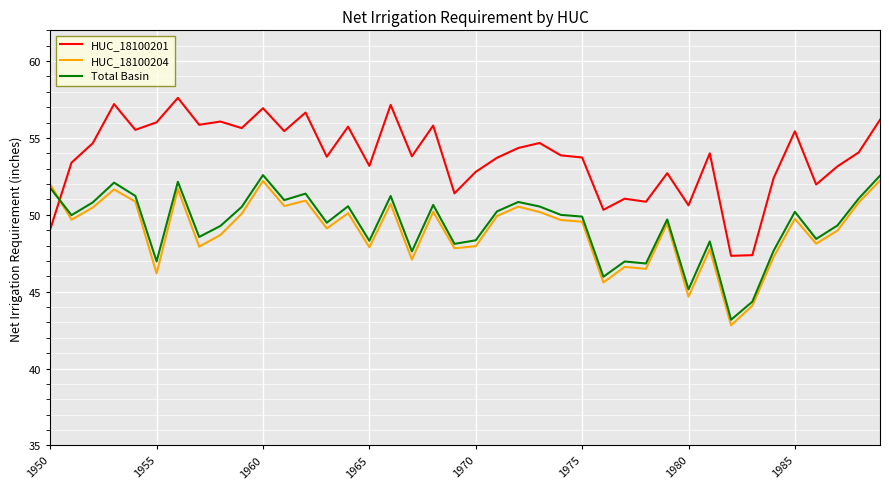

Is this an area chart (filled region under the line)?

No